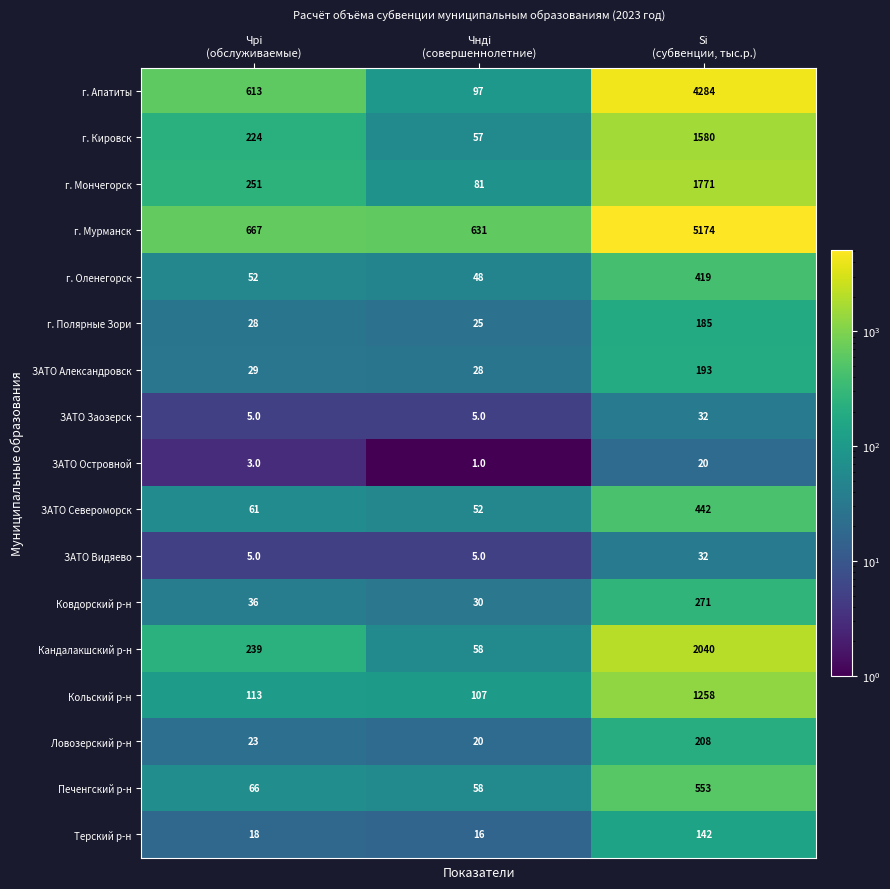

How many categories are shown in the chart?

3